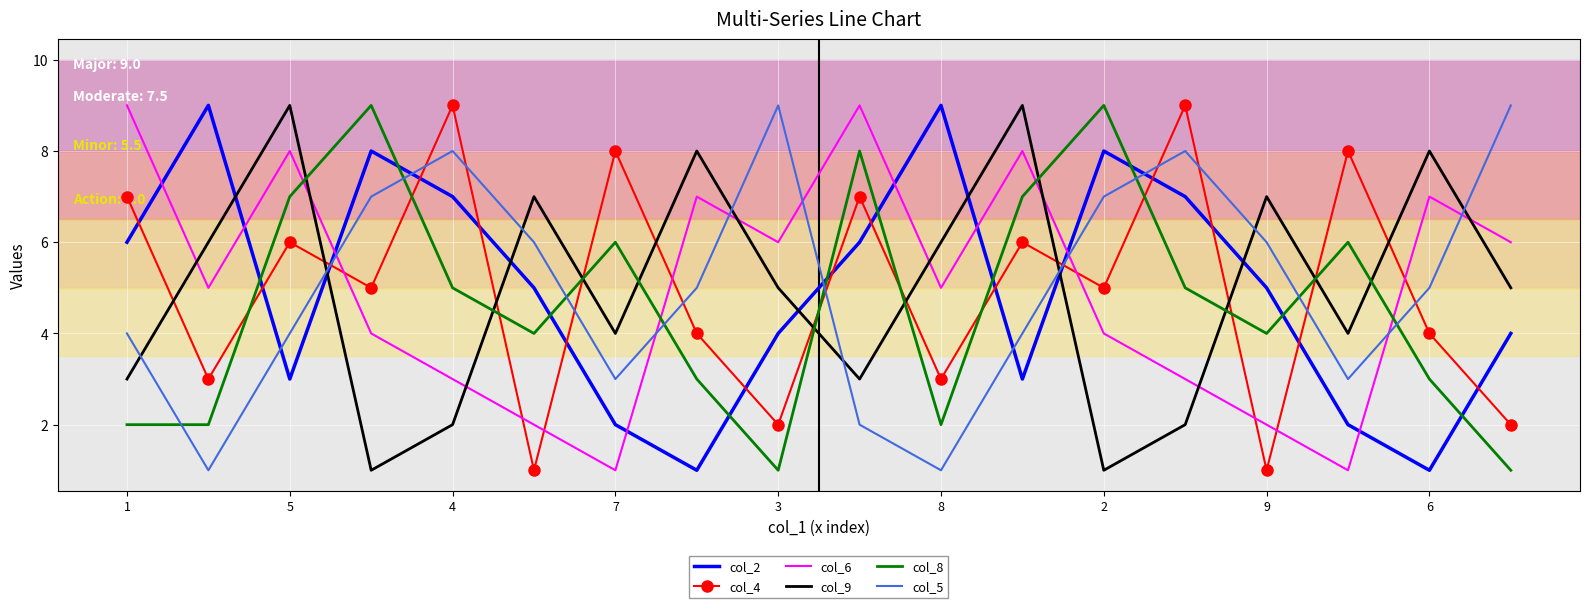

Count the col_4 values in the range 3 to 7.

10